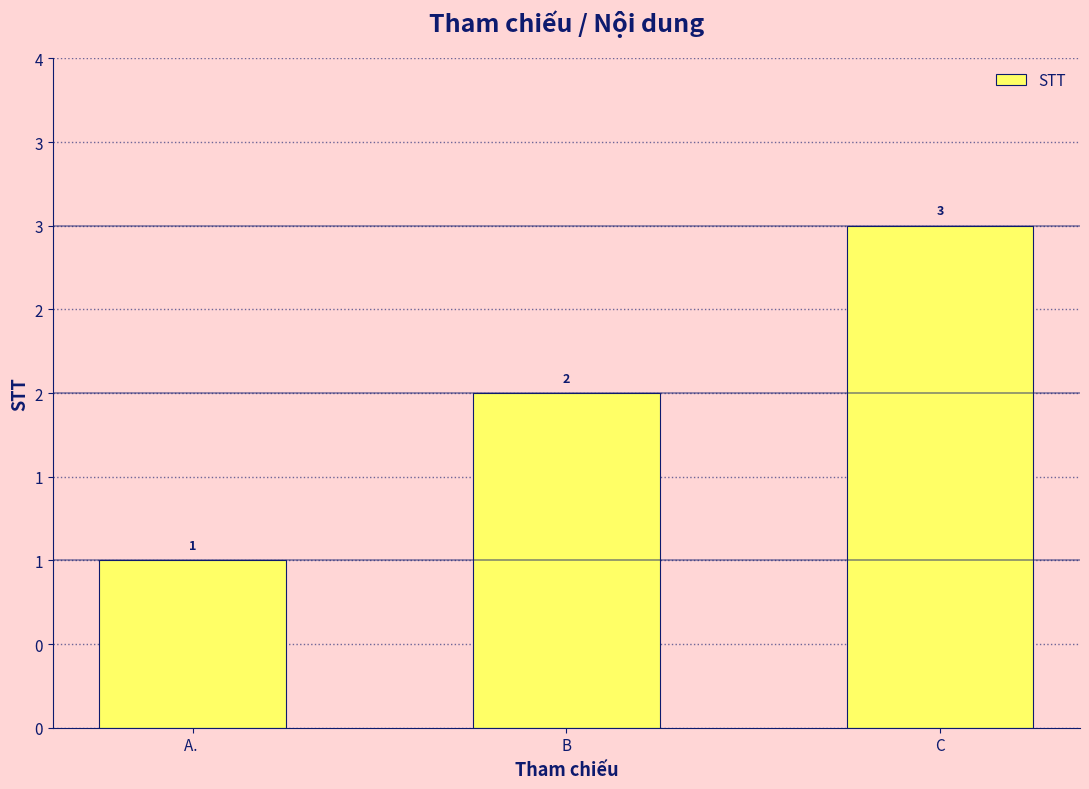

What is the difference between the second highest and minimum values?

1